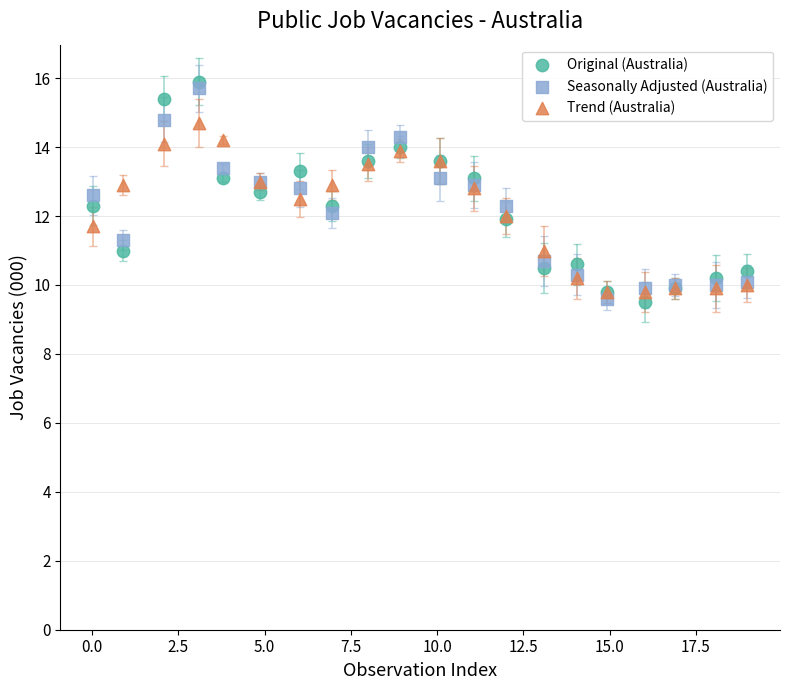

Which series reaches the maximum Y coordinate?

Original (Australia)